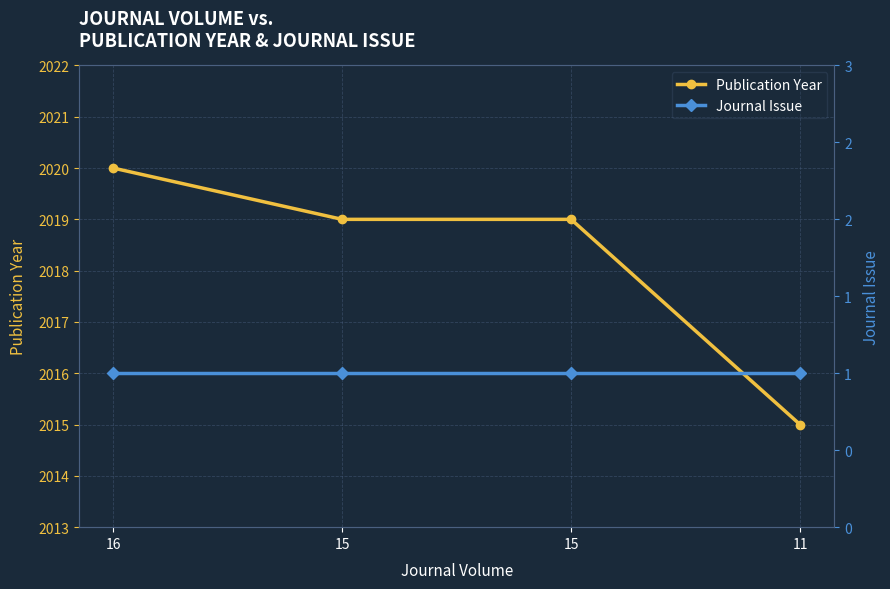

What is the average value of the Publication Year series?

2018